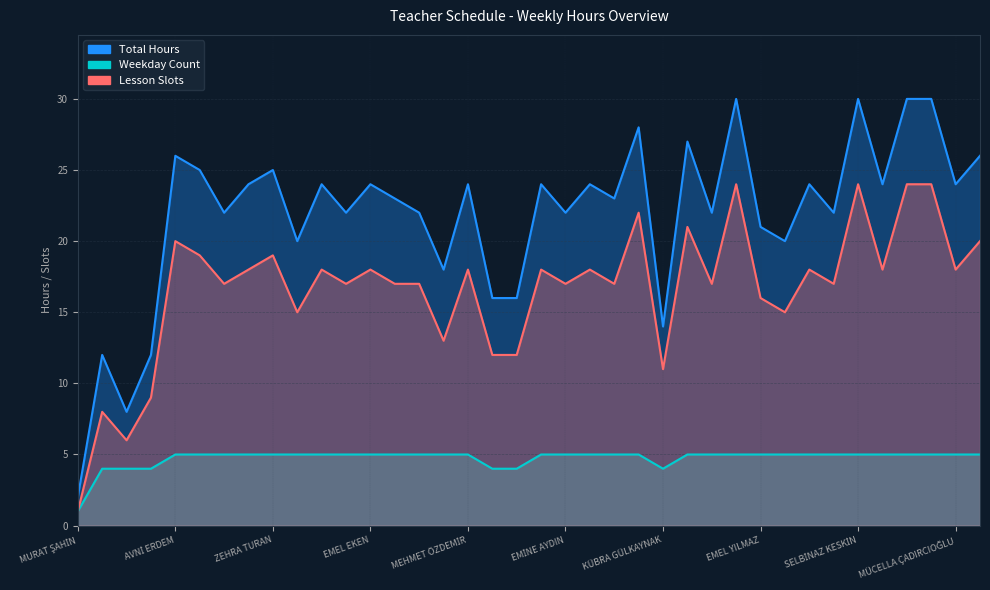

What is the sum of the Weekday Count values at FATMA YALDIR and SAADET DOLU?

10